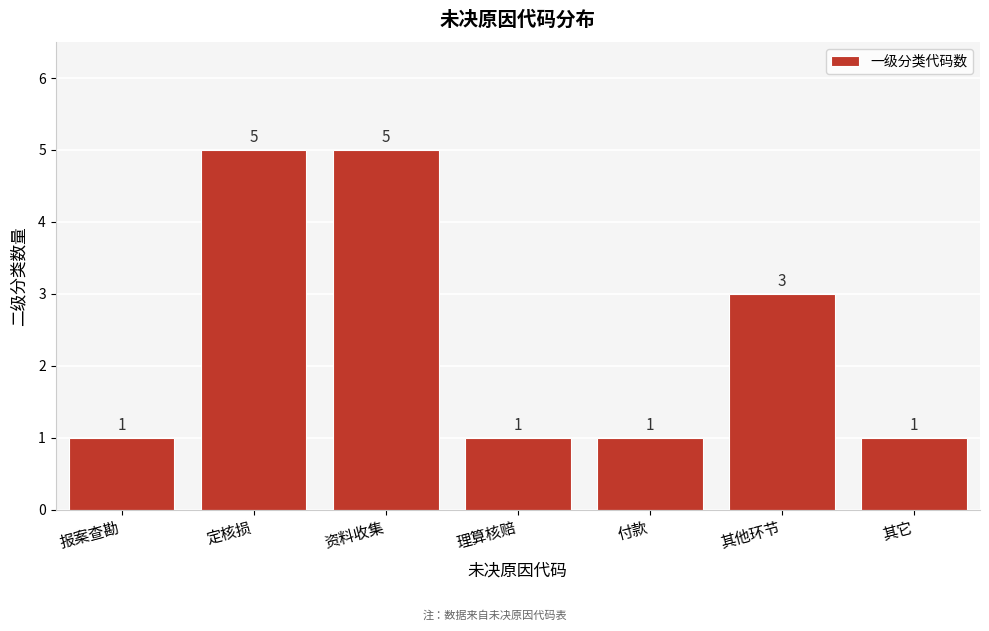

Reading right to left, list all the values displayed in this chart.

1	3	1	1	5	5	1